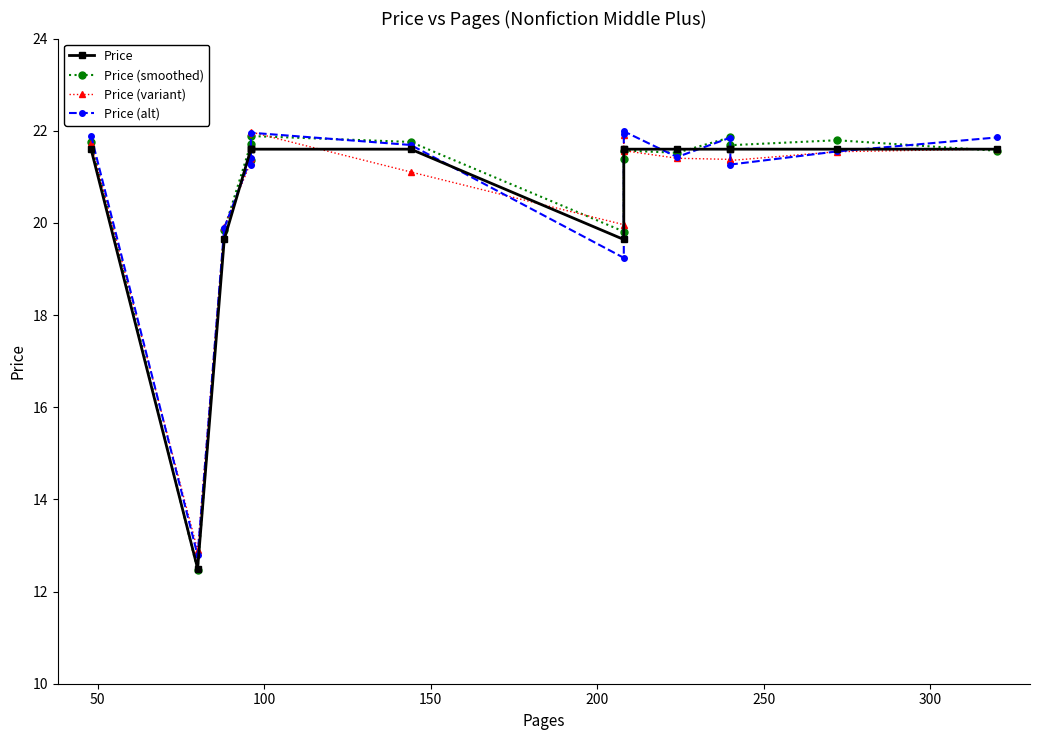

Which series has the widest spread of values?

Price (smoothed)